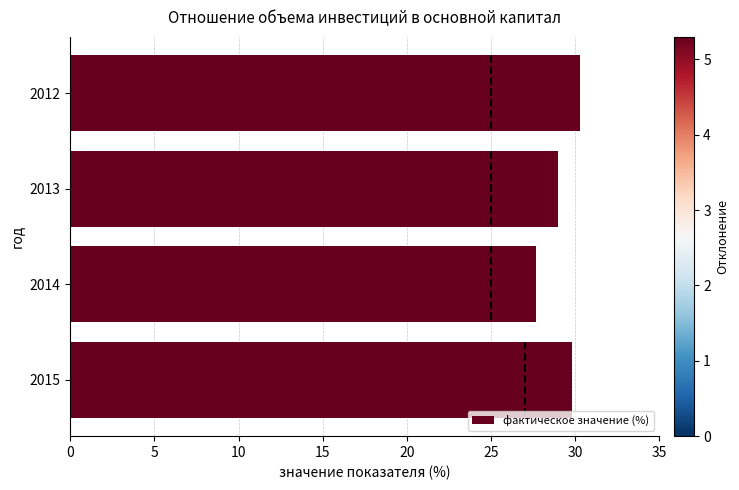

What is the average value?

29.2